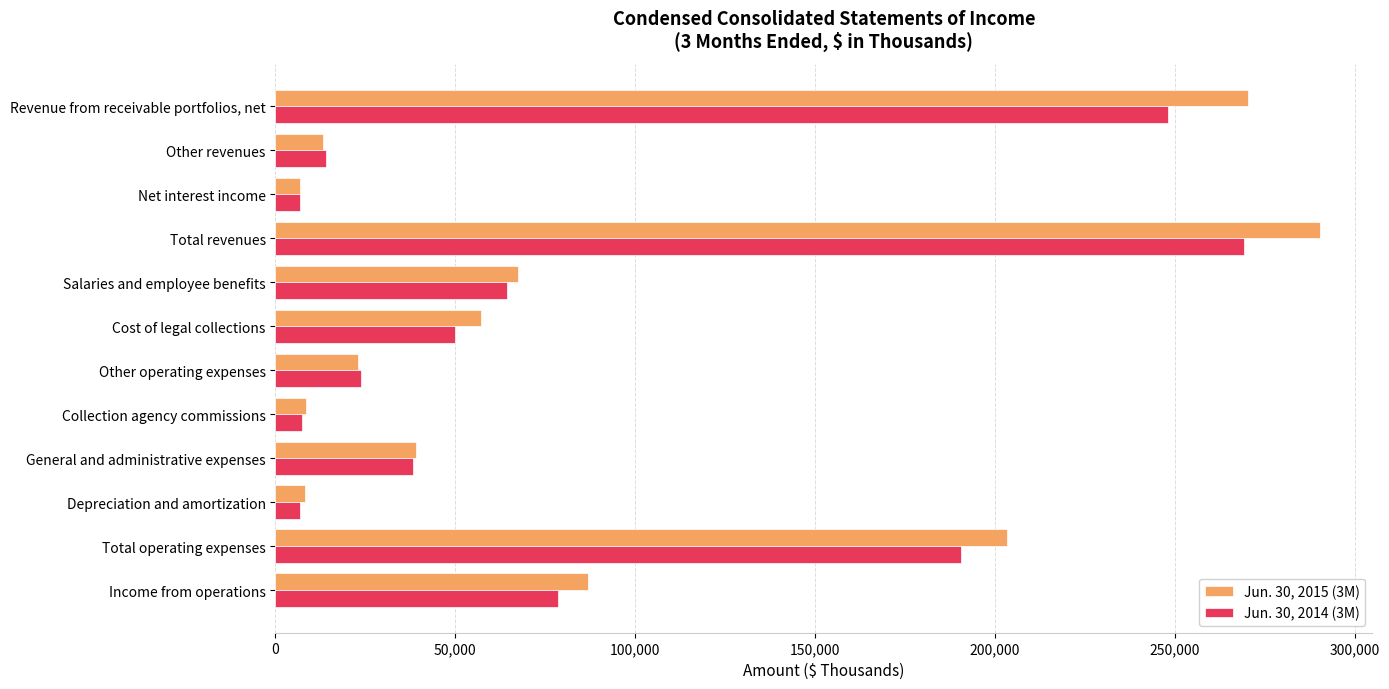

The value of Jun. 30, 2014 (3M) at Cost of legal collections is 50029. True or false?

True